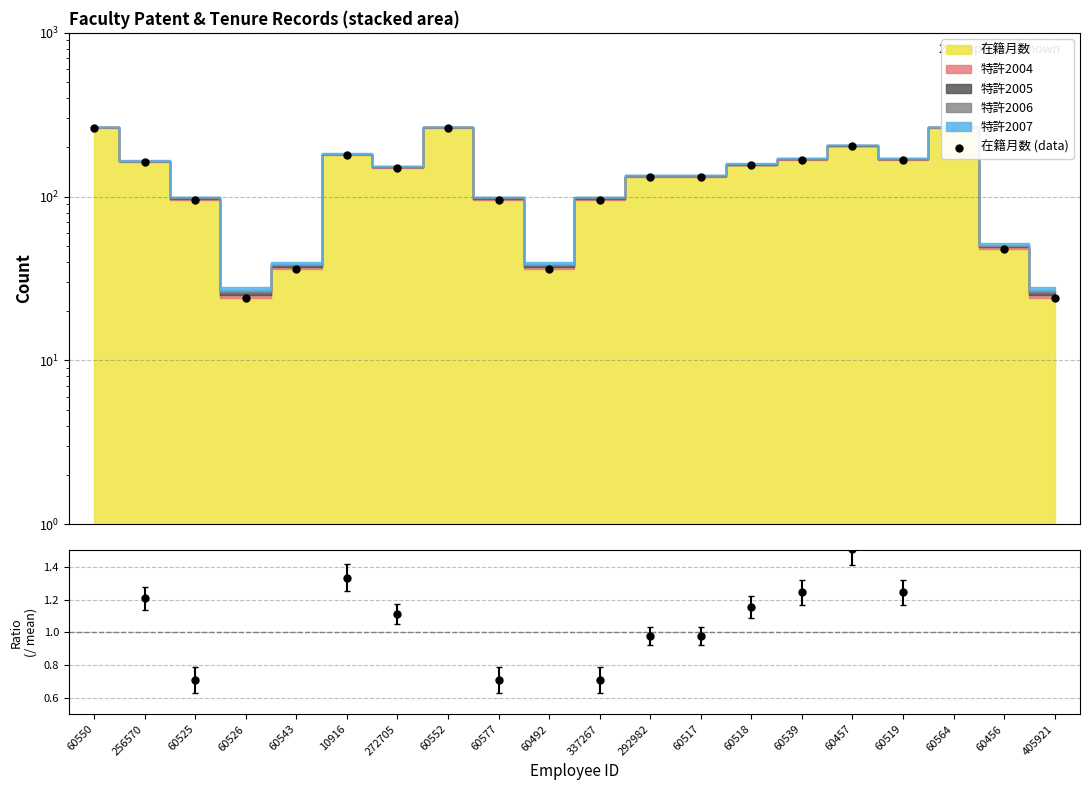

What is the change in value from 60550 to 60543?

-228